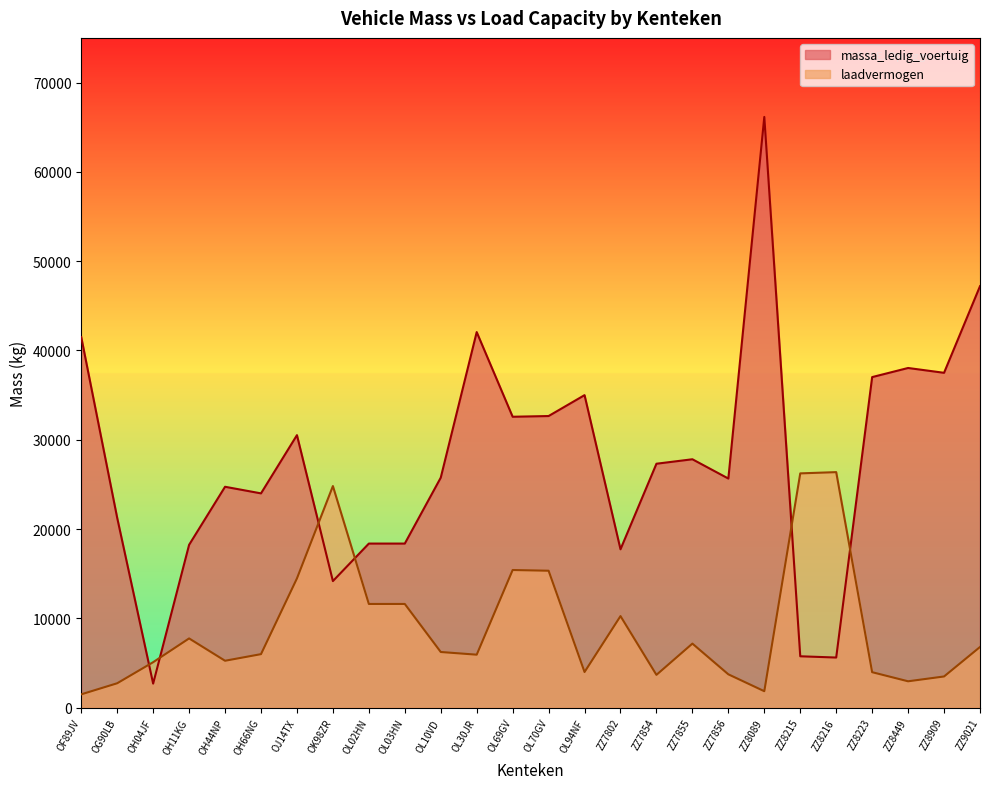

How many interior local peaks does the laadvermogen series have?

6